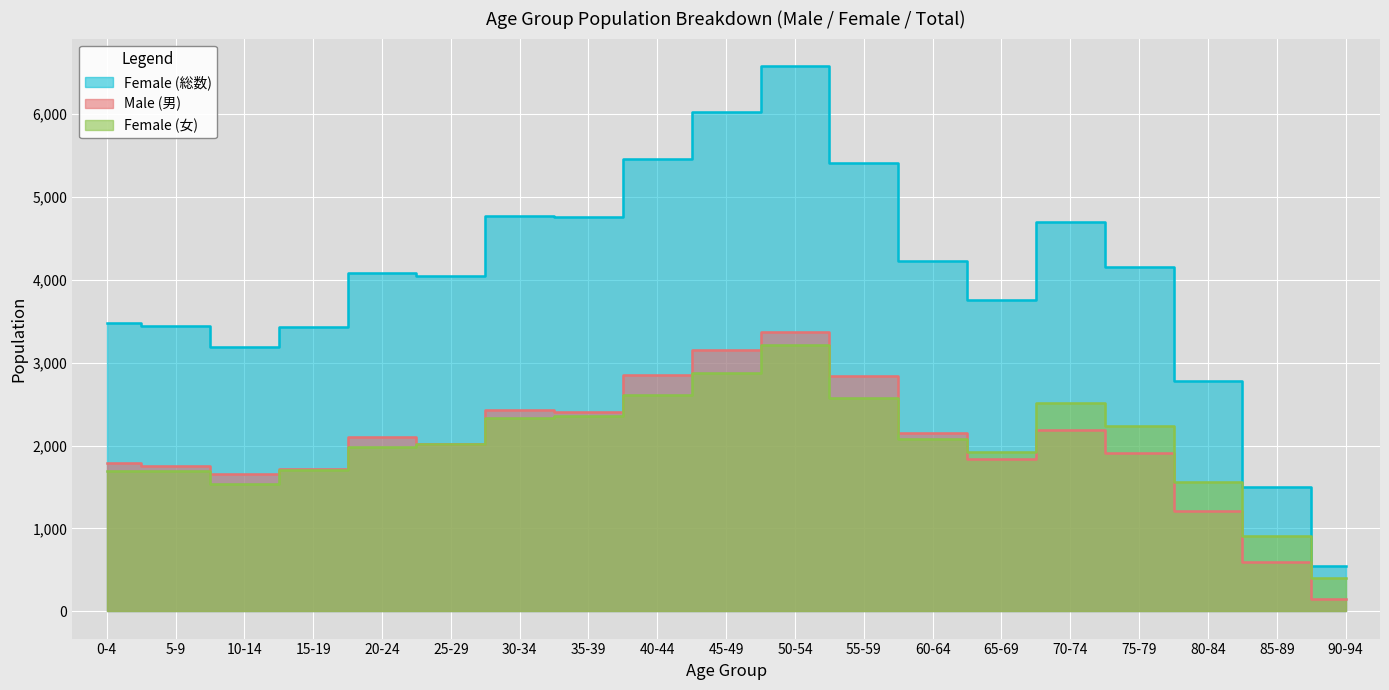

Rank the categories by Female (女) value from highest to lowest.

50-54, 45-49, 40-44, 55-59, 70-74, 35-39, 30-34, 75-79, 60-64, 25-29, 20-24, 65-69, 15-19, 5-9, 0-4, 80-84, 10-14, 85-89, 90-94